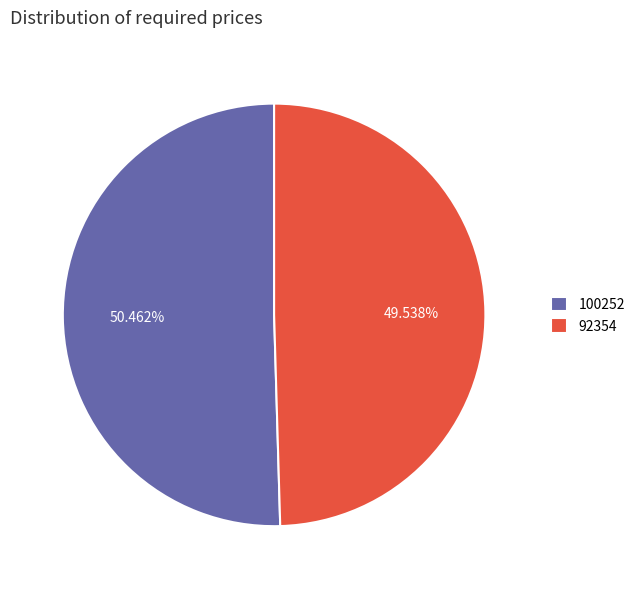

To the nearest percent, what portion does 100252 represent?

50%